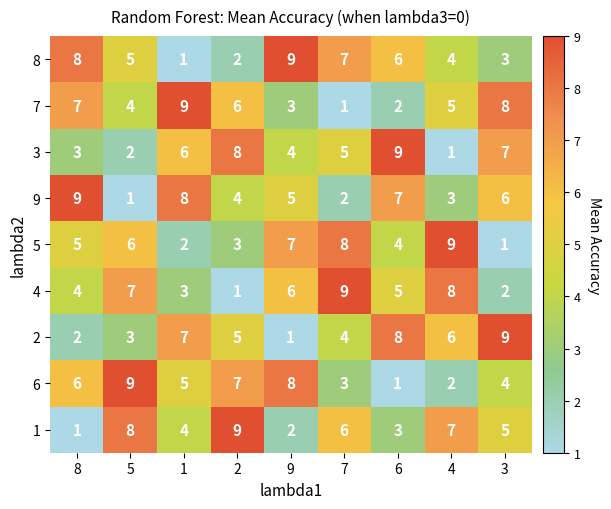

What is the difference between the highest and lowest values at 8?

8